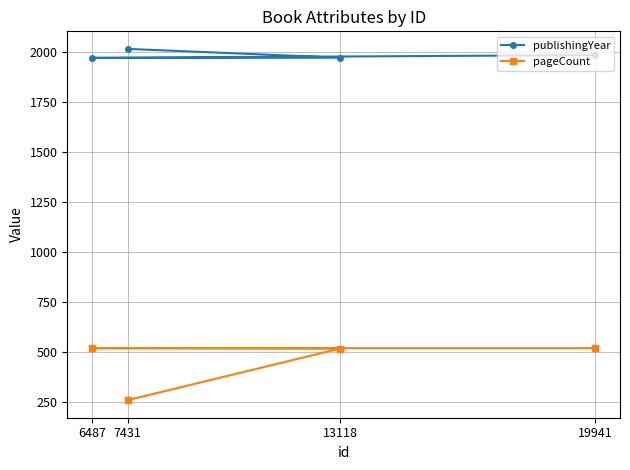

Which series has the largest total across all categories?

publishingYear